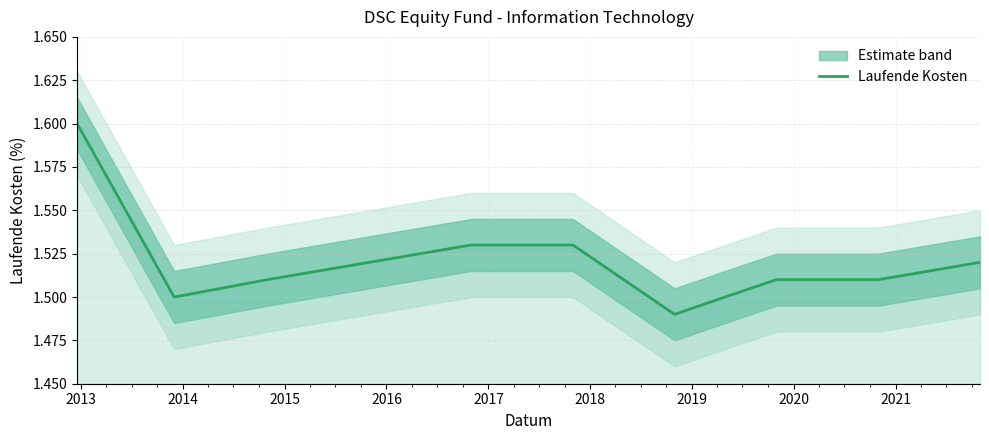

Approximately how many times larger is the value at 2018 compared to 2014?

1.0